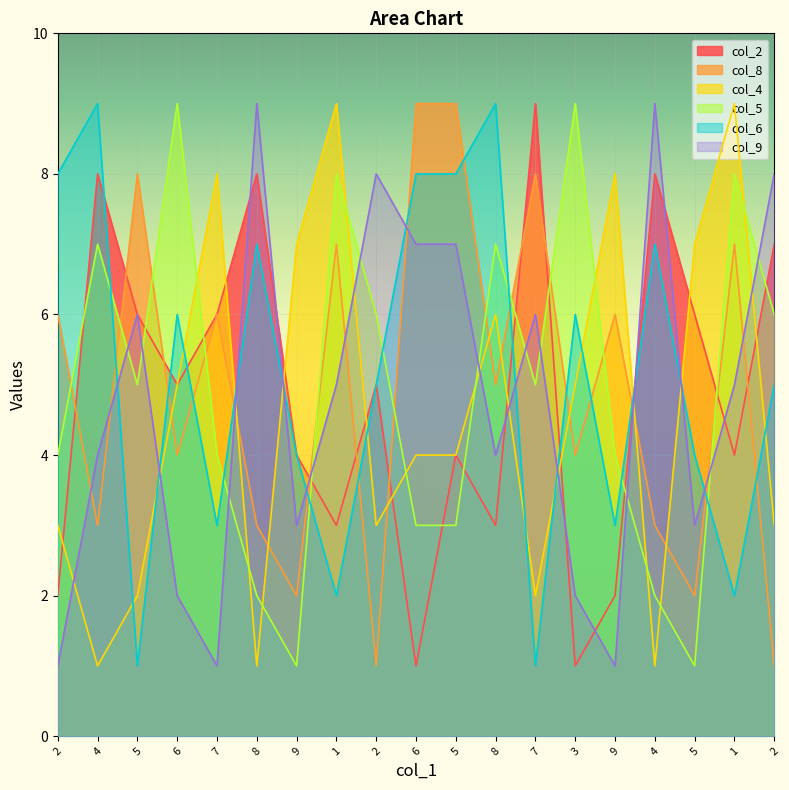

What value does the col_6 series have at 1?

2